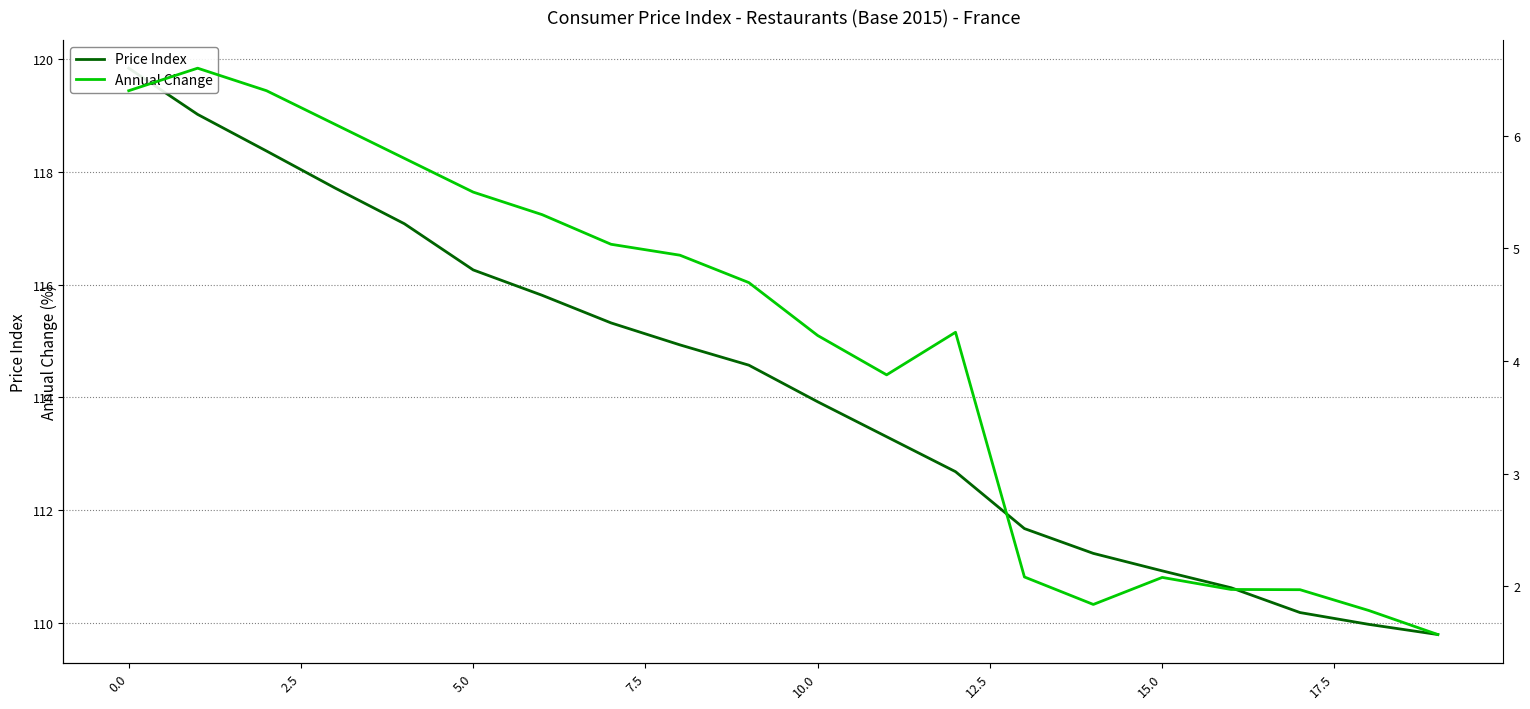

Does the chart display data point markers on the line(s)?

No